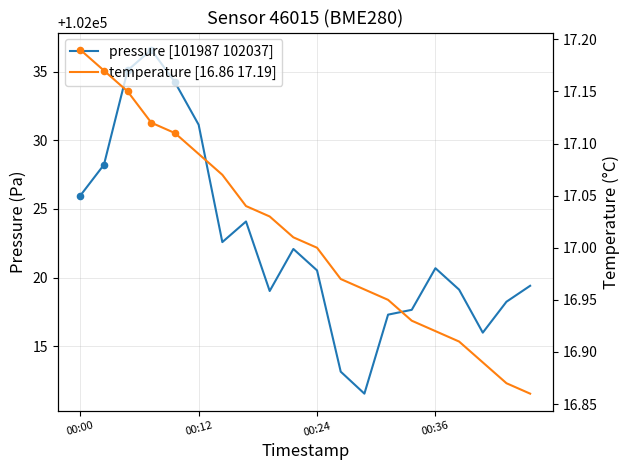

Which series has the largest total across all categories?

pressure [101987 102037]